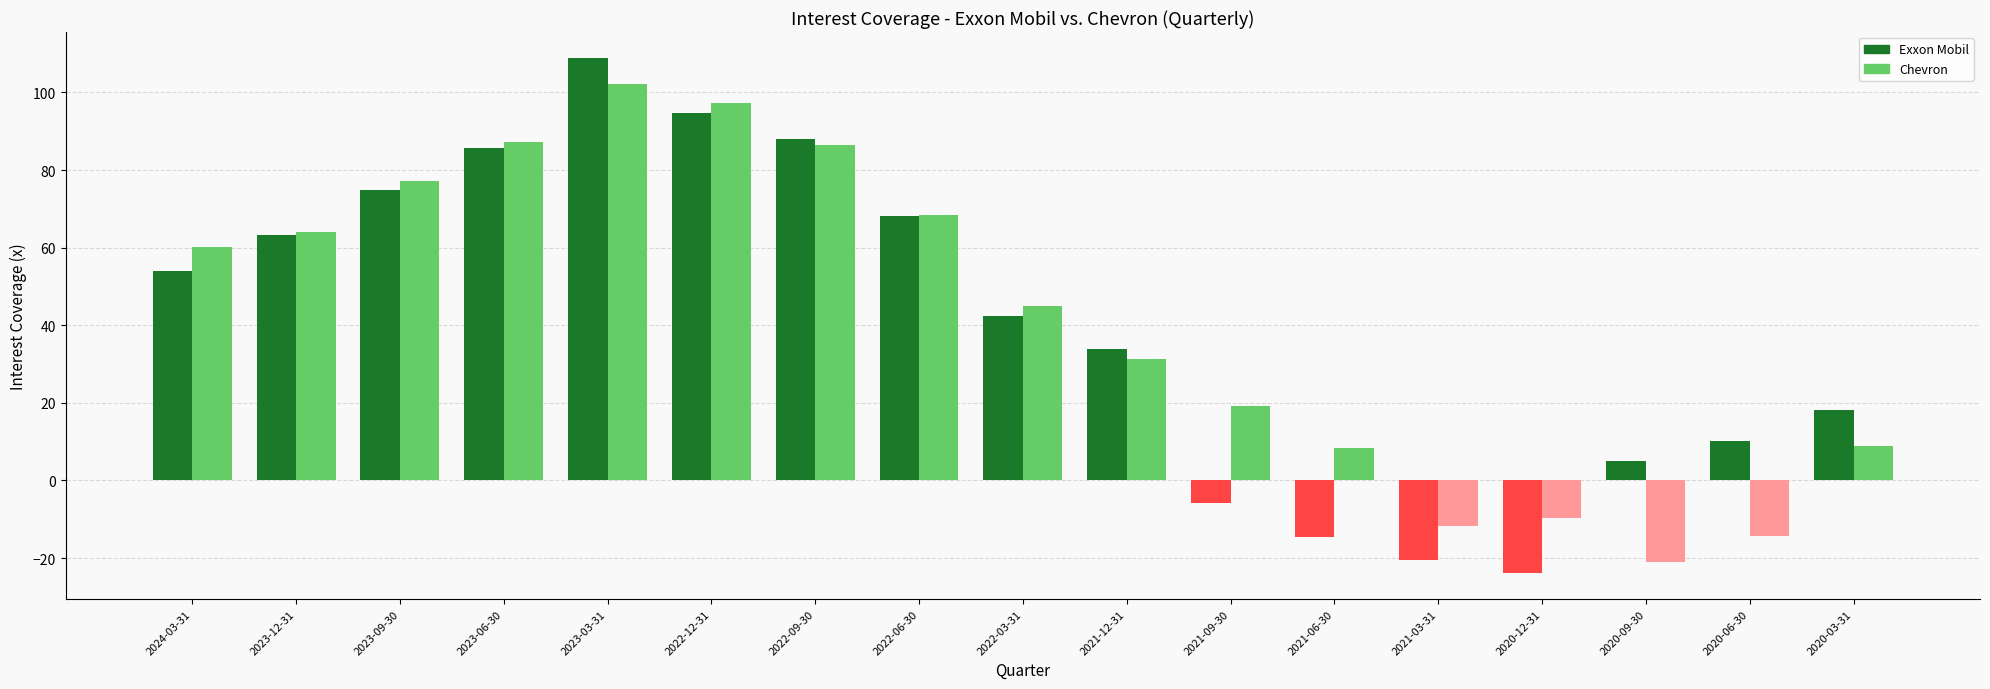

How many groups of bars are there?

17